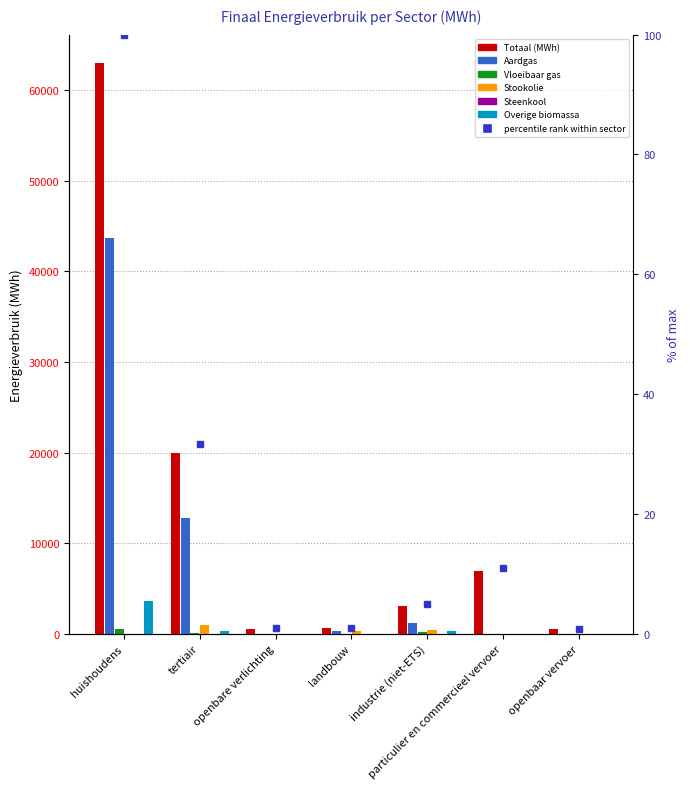

What is the approximate value of Overige biomassa at huishoudens?

3623.5